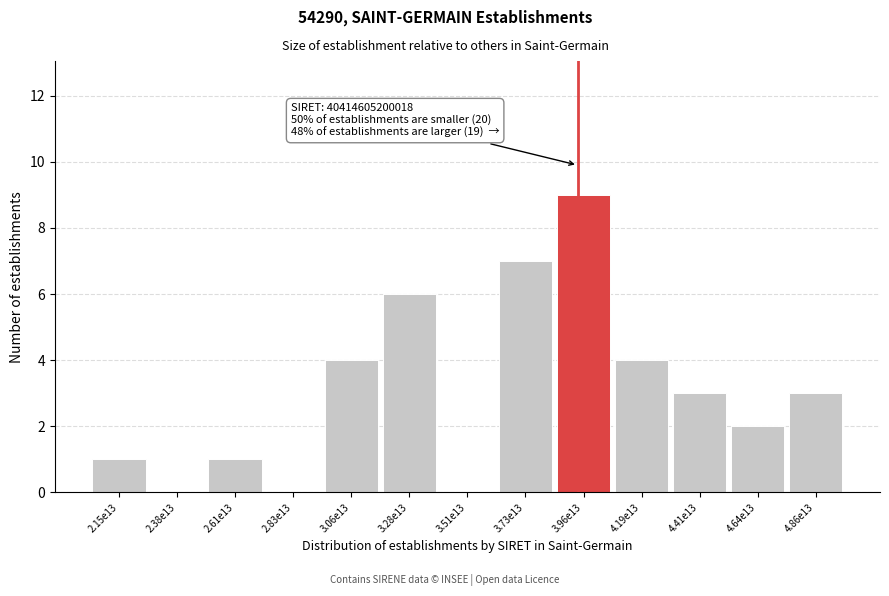

Reading left to right, what are all the values shown in this chart?

2.15e13=1	2.38e13=0	2.61e13=1	2.83e13=0	3.06e13=4	3.28e13=6	3.51e13=0	3.73e13=7	3.96e13=9	4.19e13=4	4.41e13=3	4.64e13=2	4.86e13=3